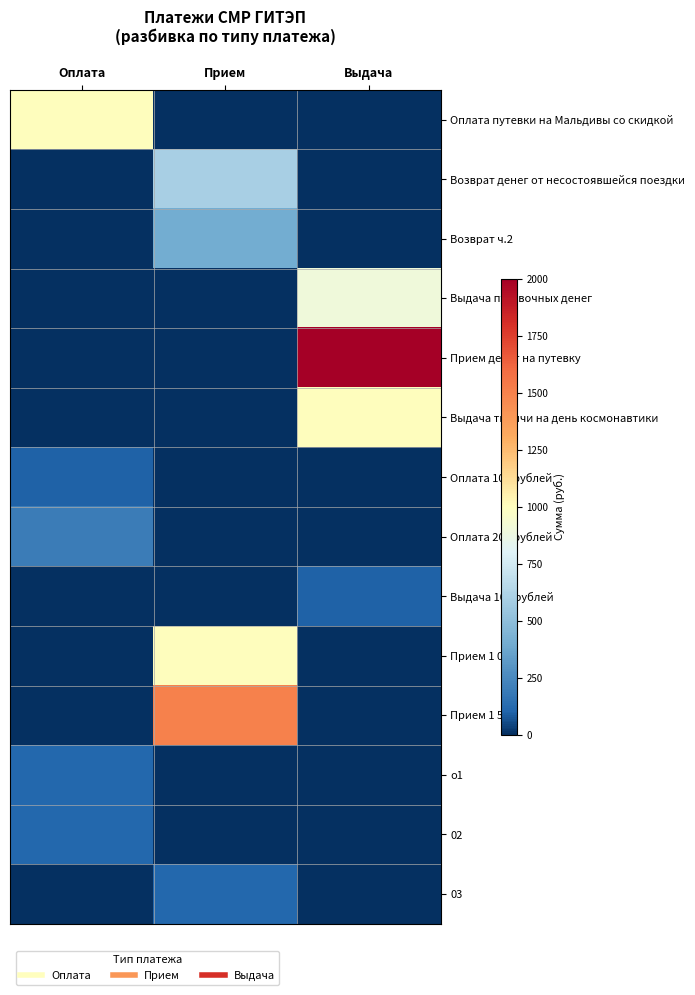

Which series has the largest total across all categories?

Прием денег на путевку